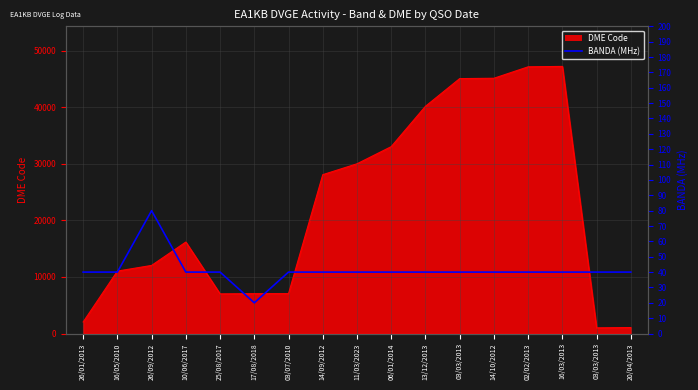

What value does the data have at 03/03/2013, to the nearest 10?

40